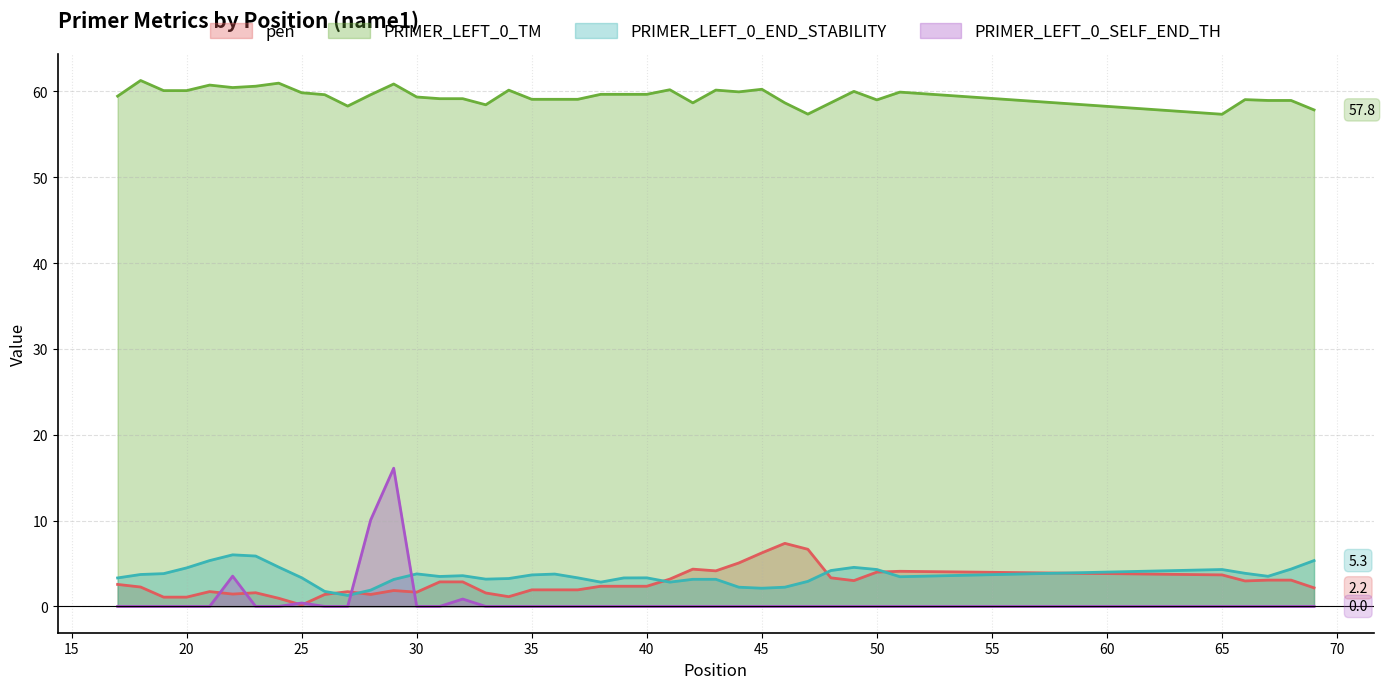

Is it true that pen equals 0.3 at 50?

False